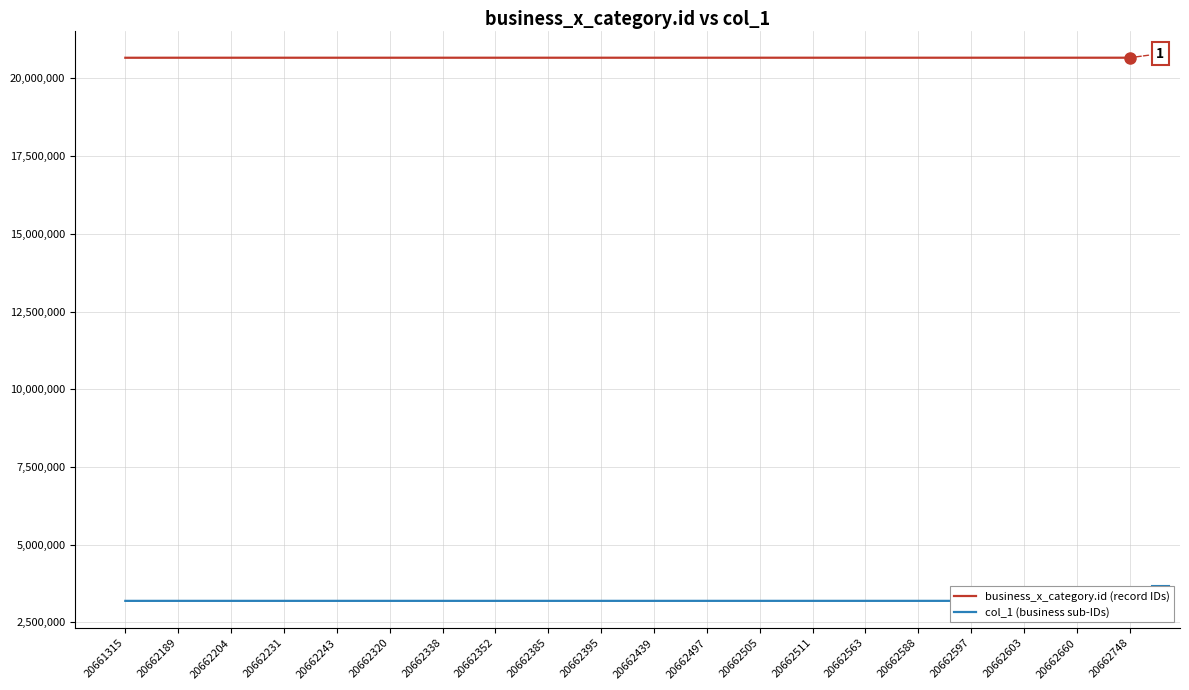

What is the average value of the col_1 (business sub-IDs) series?

3193630